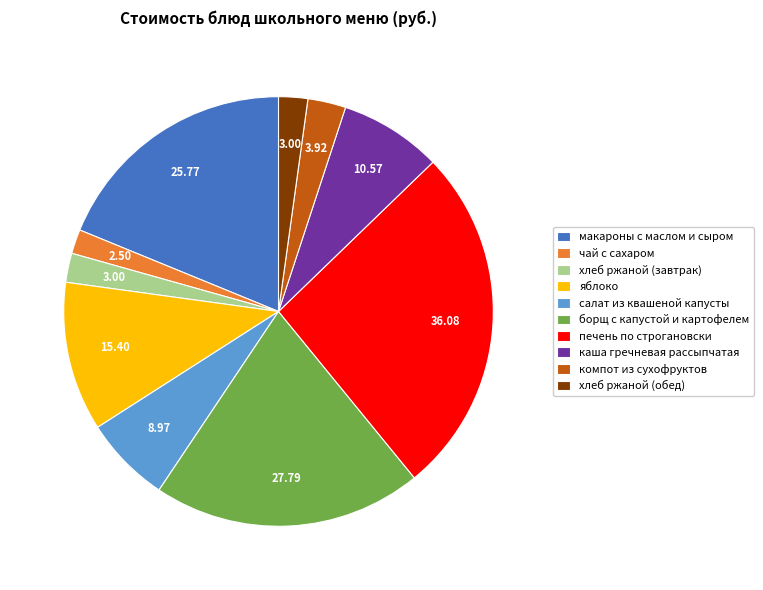

Does any single category account for the majority?

No